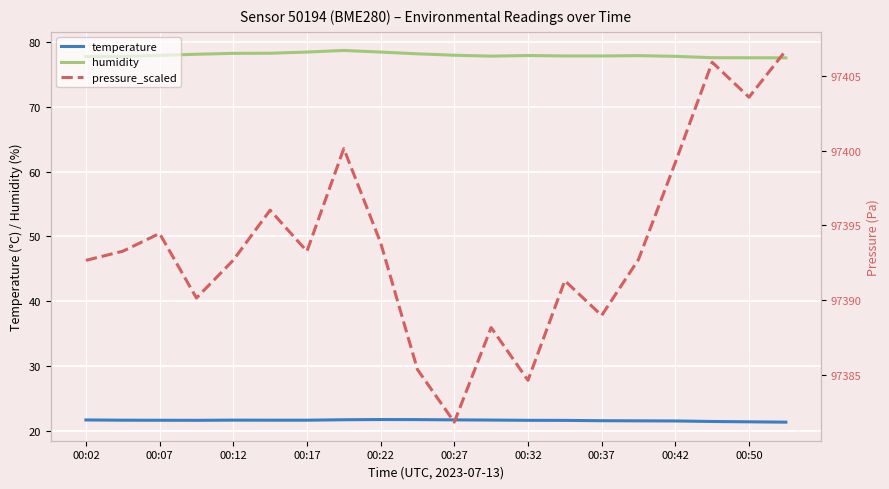

The pressure_scaled series shows 97388.2 at 11. True or false?

True